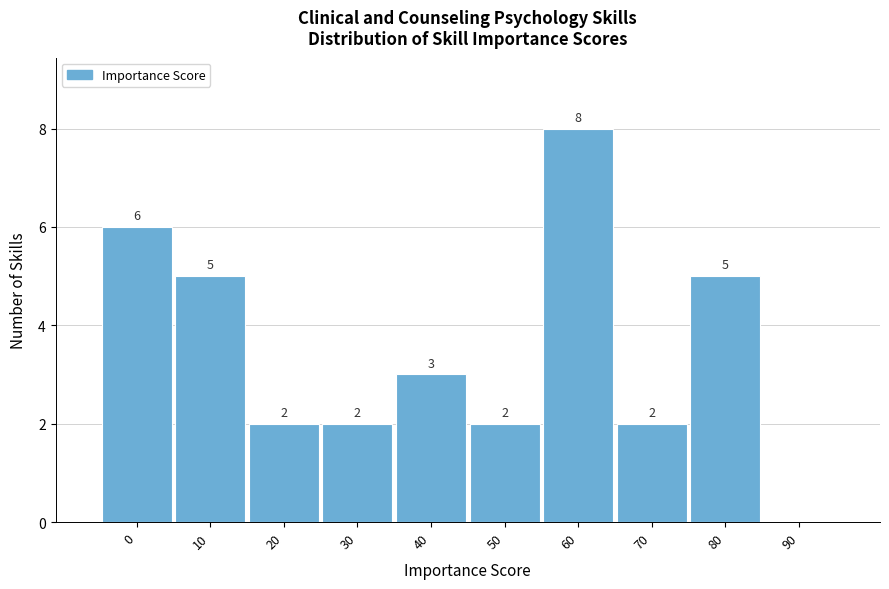

Reading right to left, transcribe all the data shown in this chart.

90=0	80=5	70=2	60=8	50=2	40=3	30=2	20=2	10=5	0=6